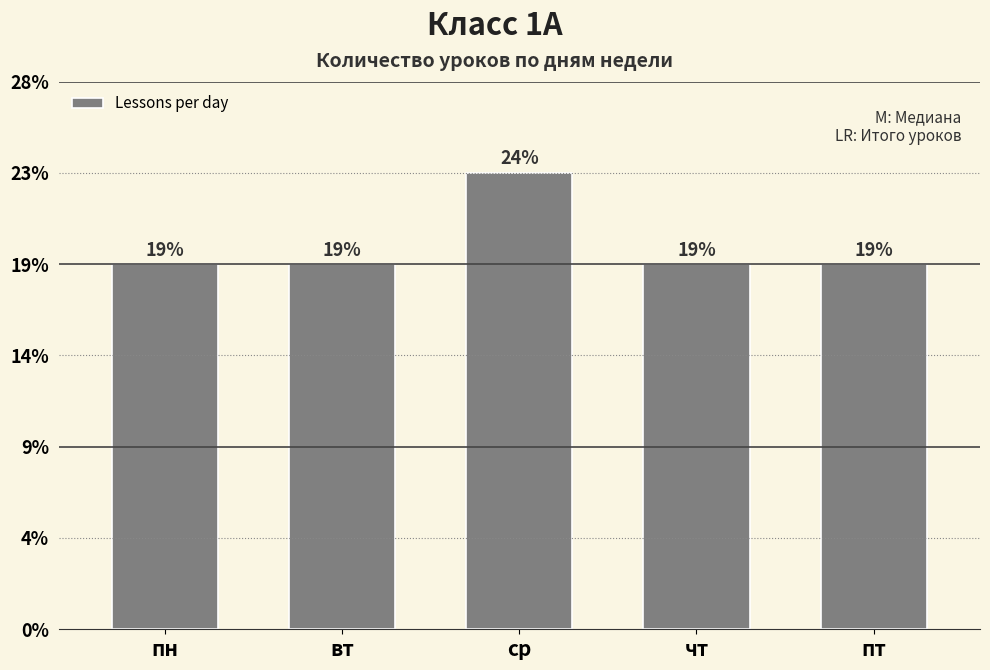

True or false: the data shows 3 at ср.

False